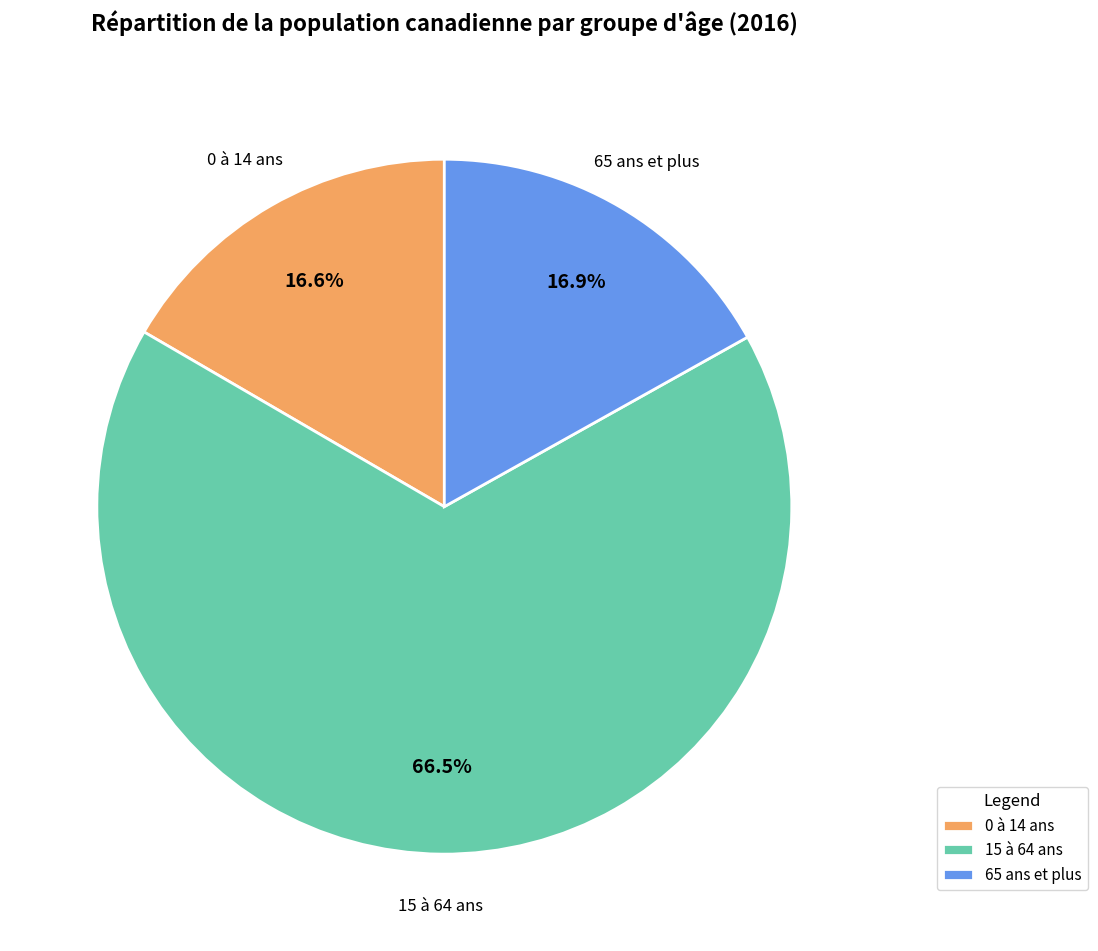

Which category has the biggest portion of the pie?

15 à 64 ans